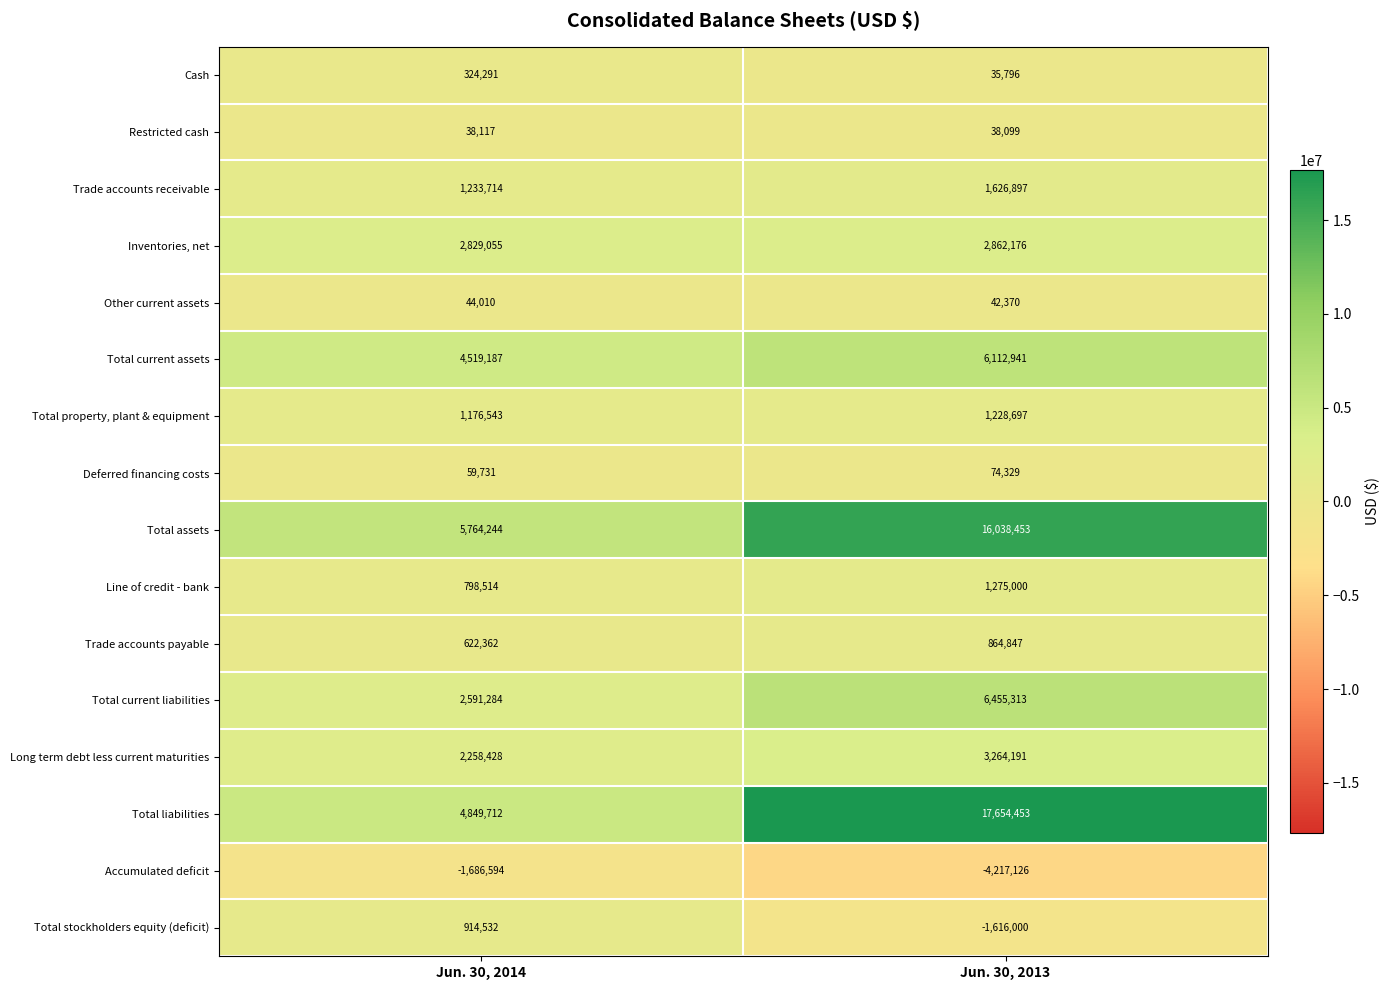

At Jun. 30, 2013, list the series in order from largest to smallest.

Total liabilities, Total assets, Total current liabilities, Total current assets, Long term debt less current maturities, Inventories, net, Trade accounts receivable, Line of credit - bank, Total property, plant & equipment, Trade accounts payable, Deferred financing costs, Other current assets, Restricted cash, Cash, Total stockholders equity (deficit), Accumulated deficit